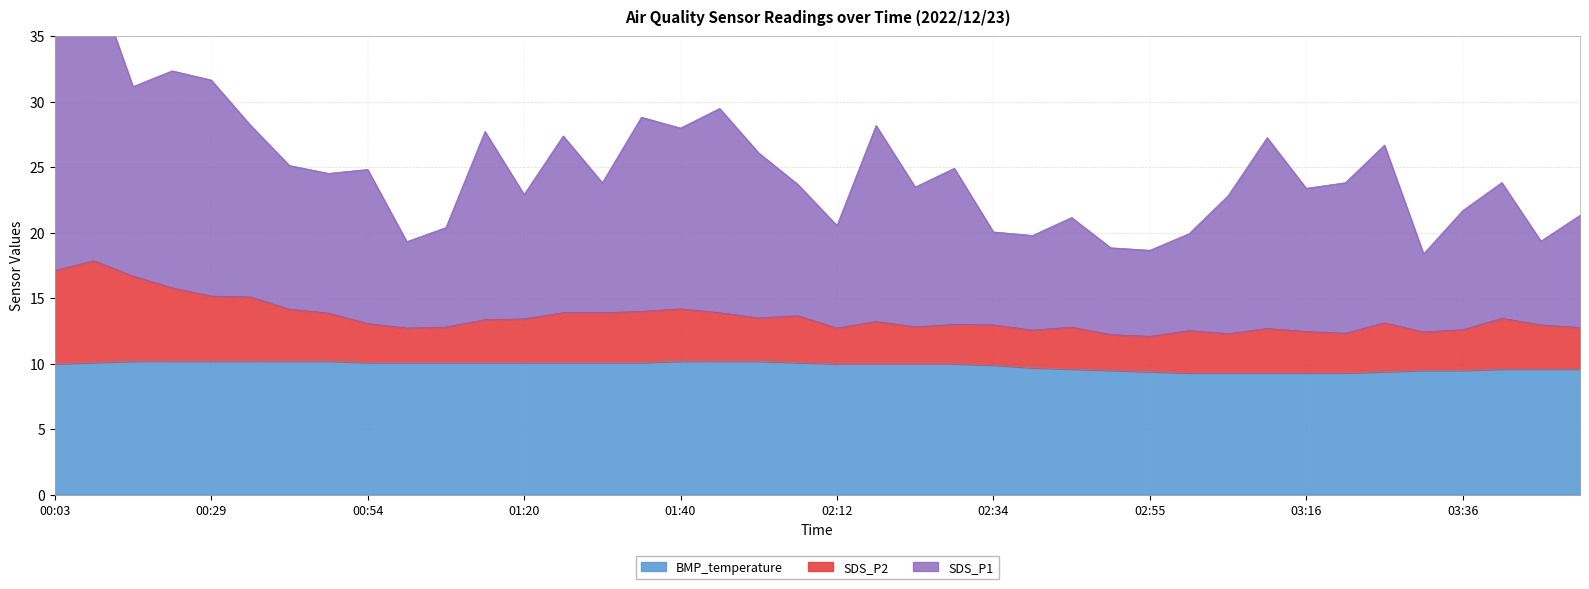

What is the minimum value for BMP_temperature?

9.3